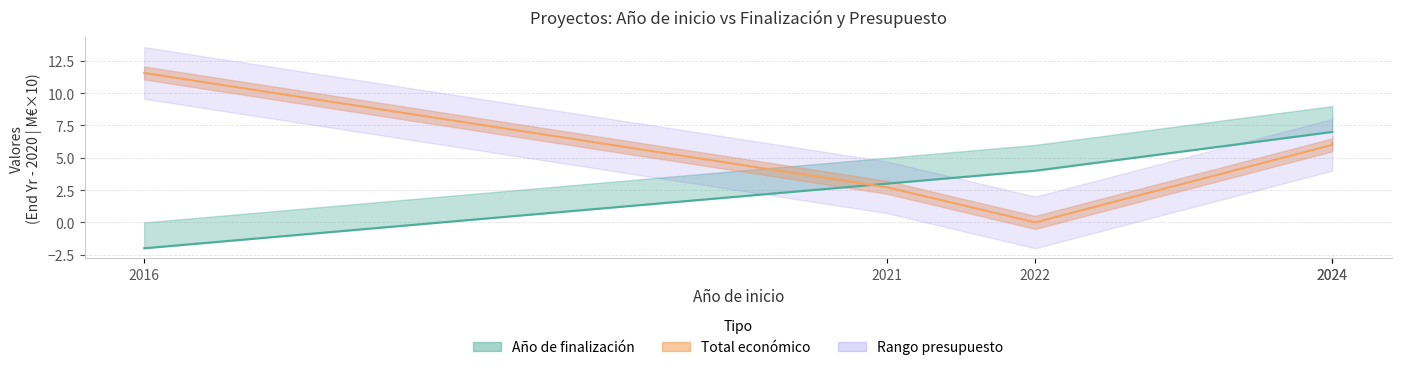

How many interior local valleys does the Total económico series have?

1